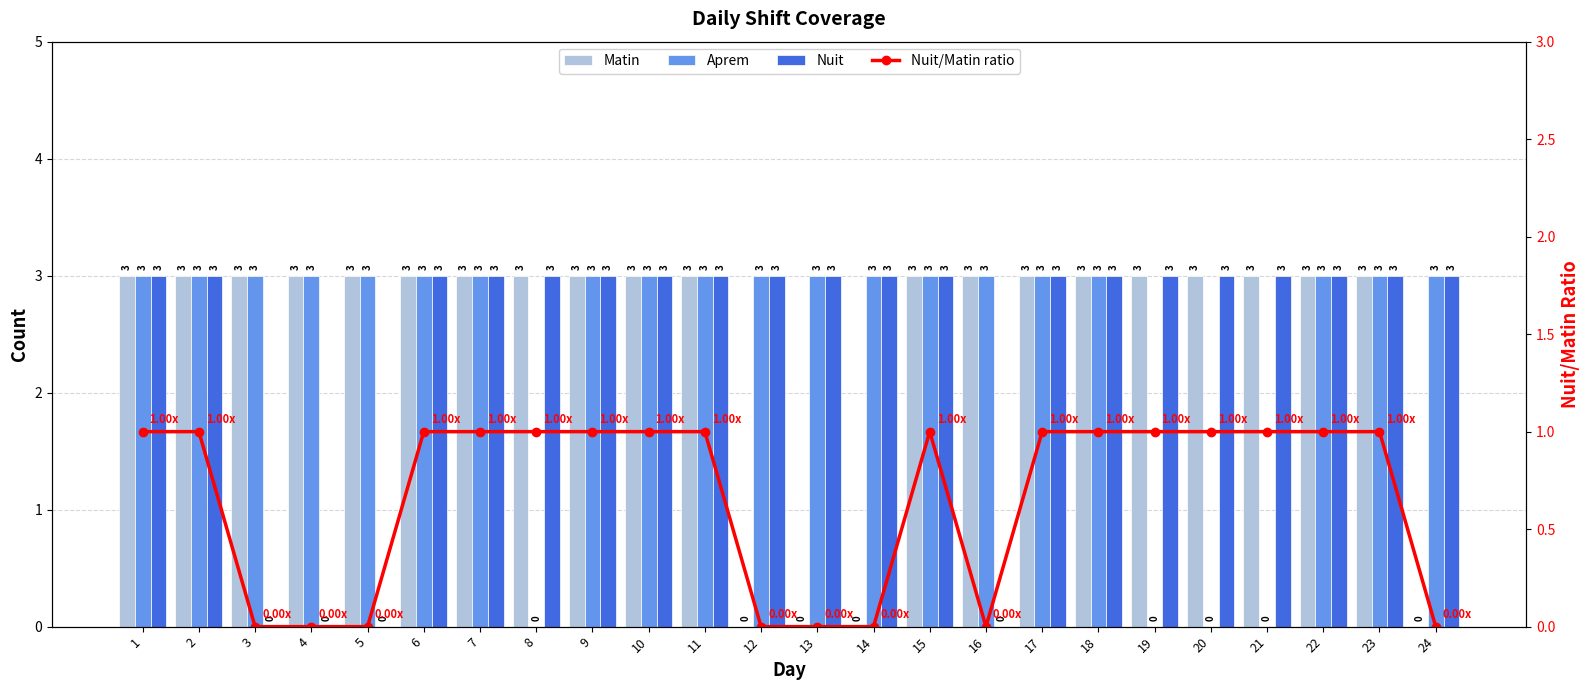

At 22, list the series in order from smallest to largest.

Nuit/Matin ratio, Matin, Aprem, Nuit